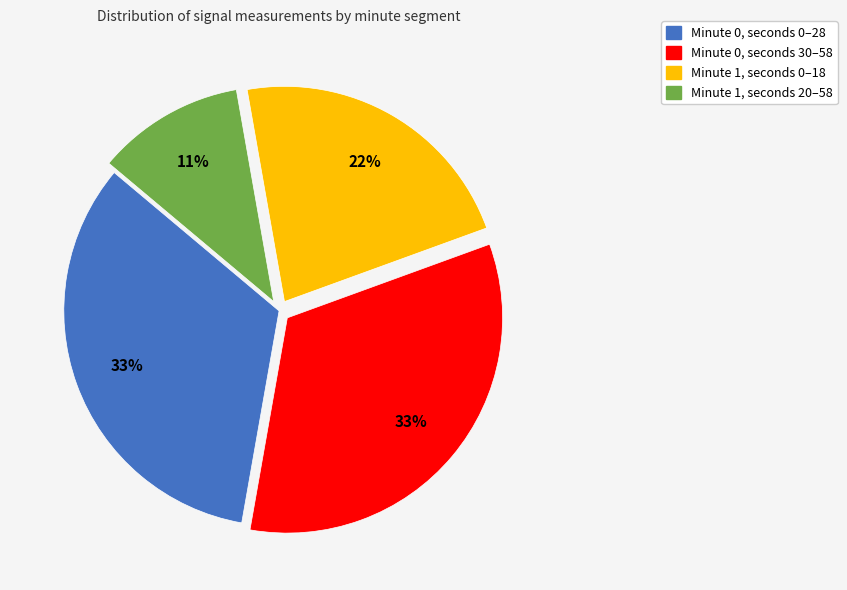

To the nearest percent, what is the average slice percentage?

25%